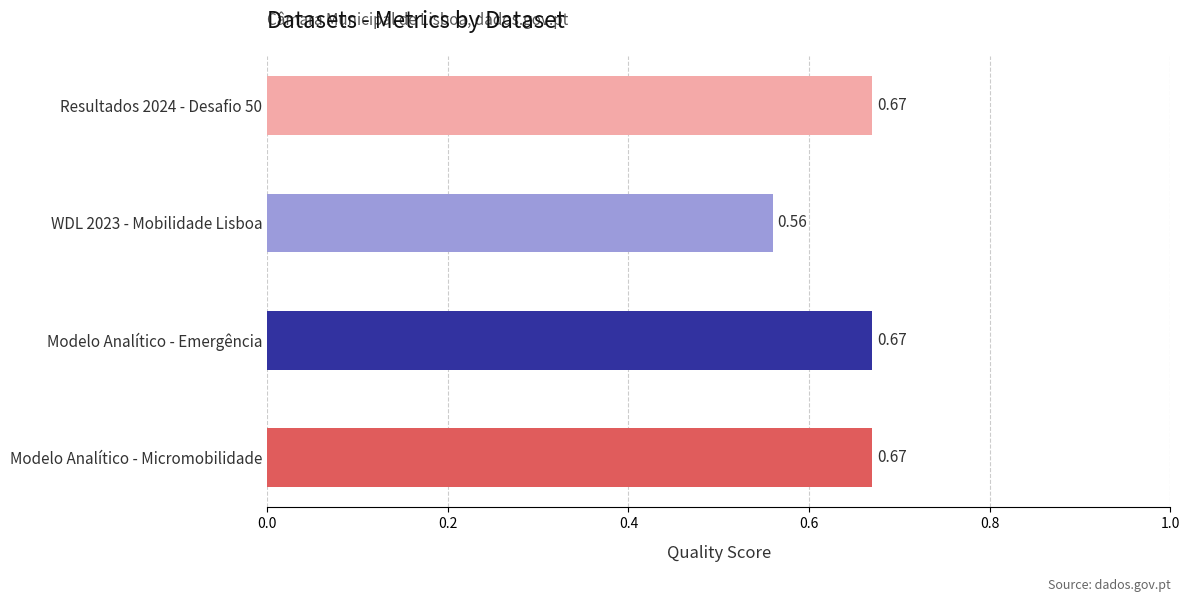

What is the change in value from WDL 2023 - Mobilidade Lisboa to Modelo Analítico - Emergência?

+0.1